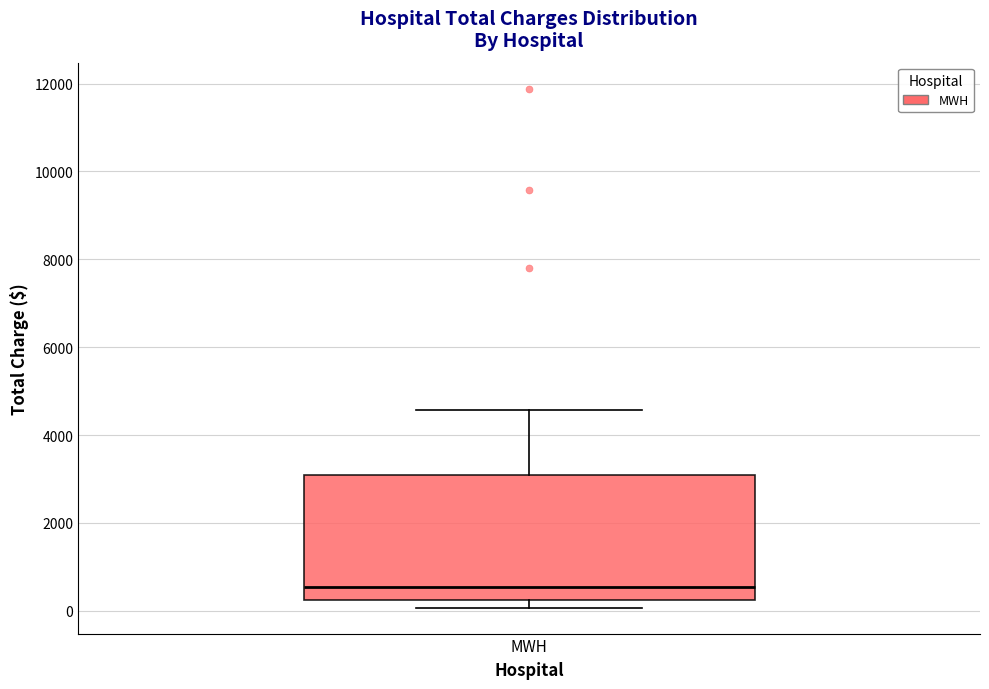

Where is the lower edge of the box for MWH on the y-axis? The values are not printed on the chart, so give them approximately, as read against the axis.

200